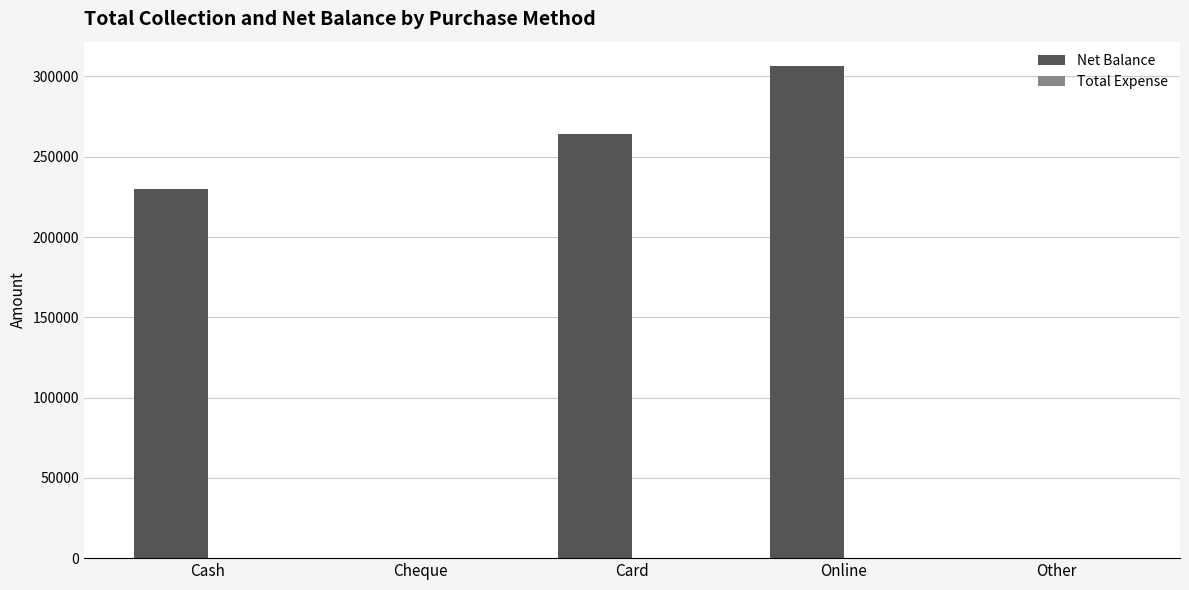

What is the change in value from Cheque to Online?

+306350